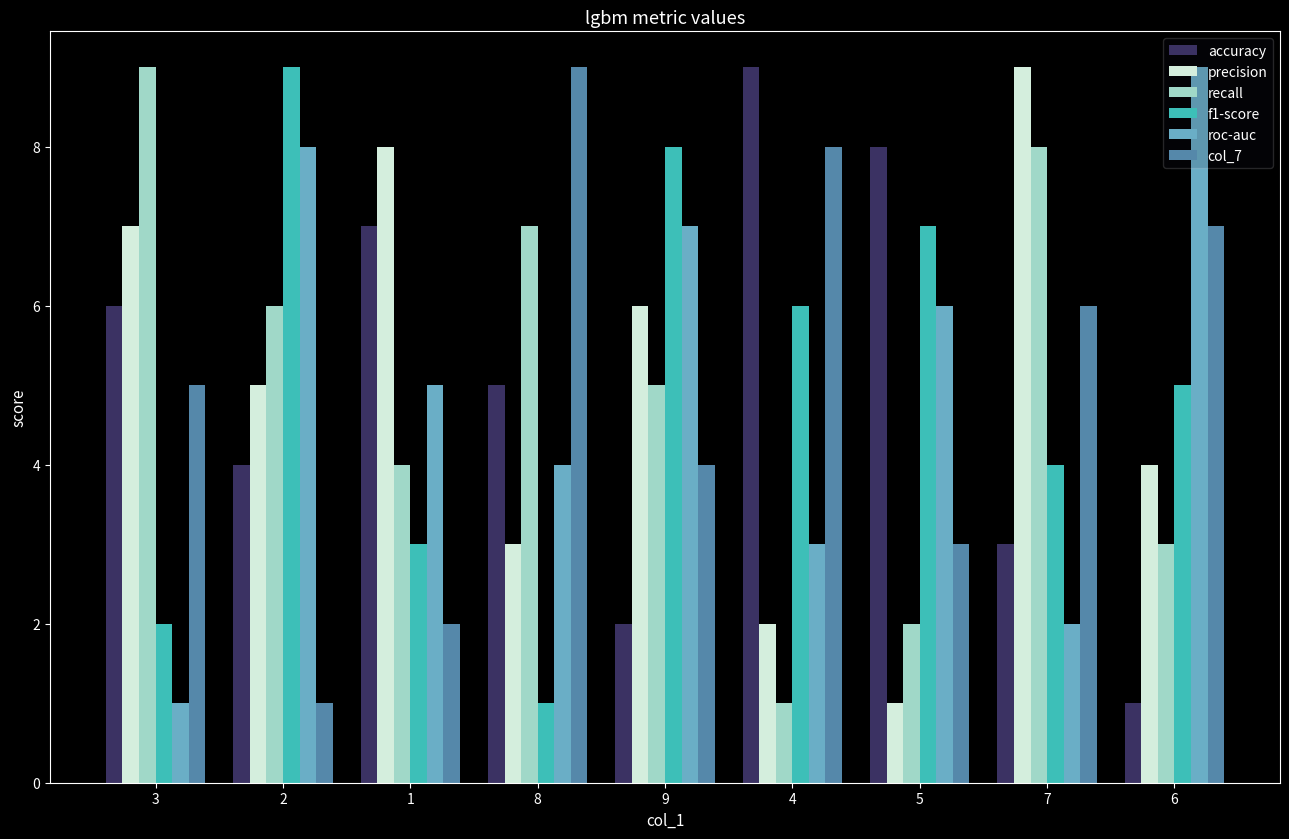

True or false: precision has a value of 5 at 6.

False